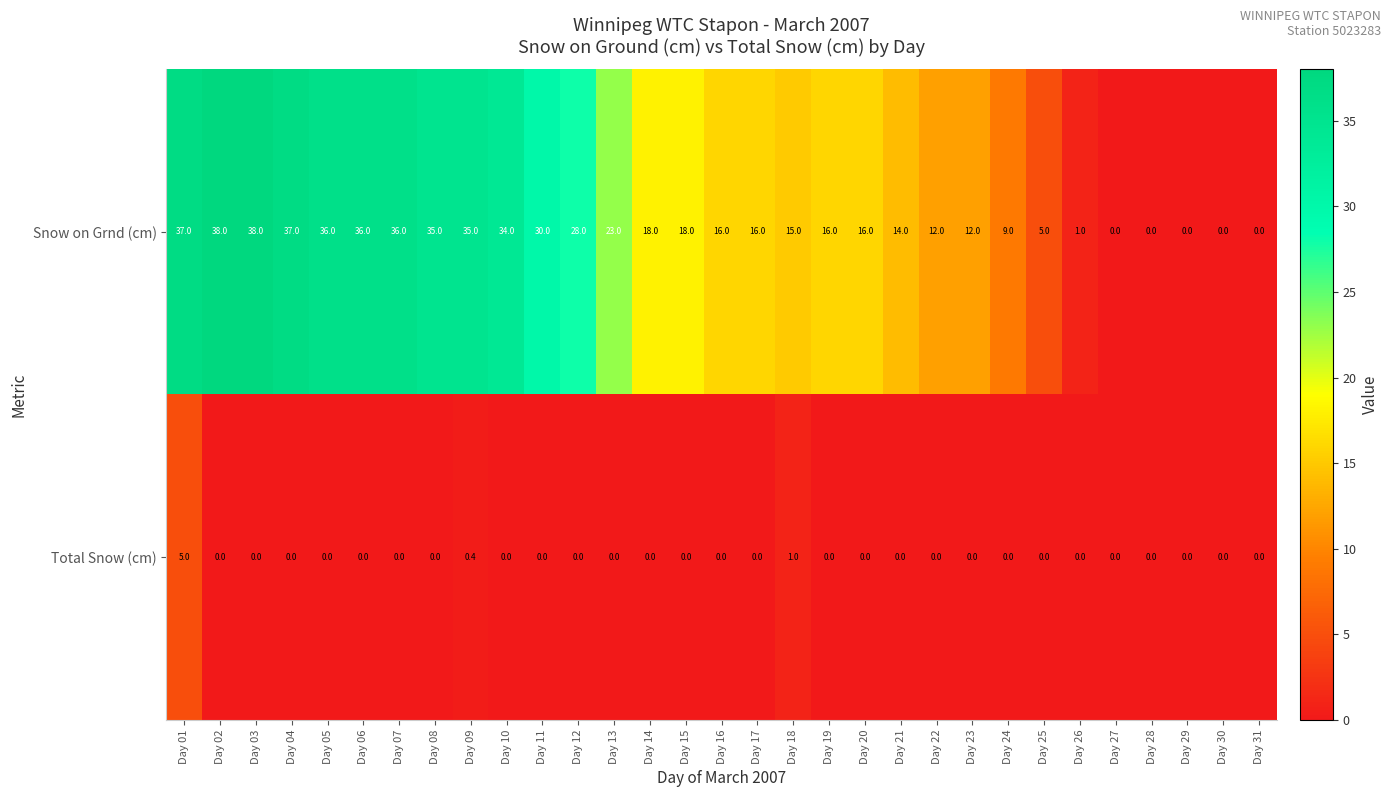

Rank the series at Day 07 from lowest to highest value.

Total Snow (cm), Snow on Grnd (cm)